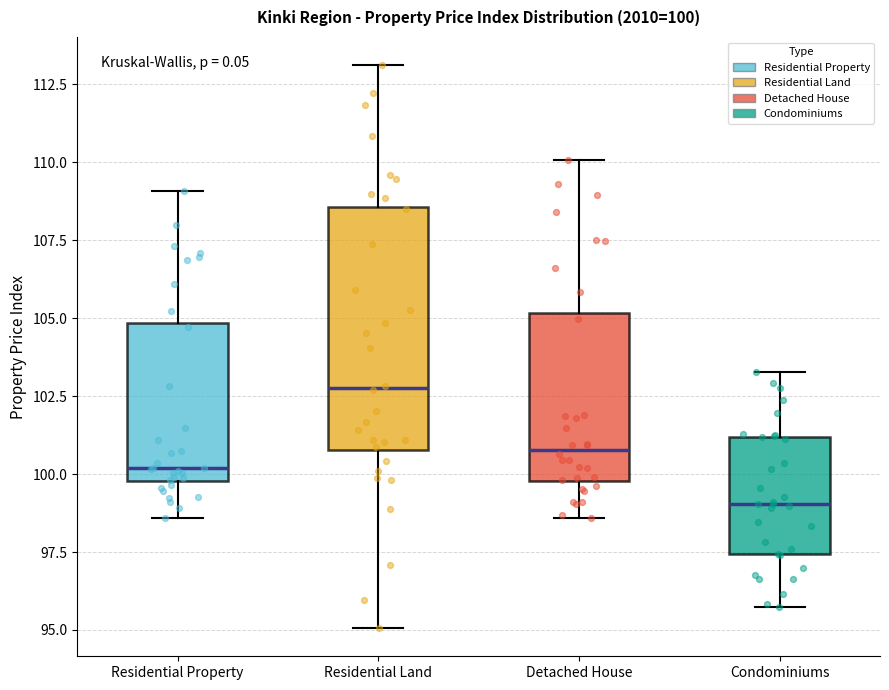

Comparing the boxes themselves (not the whiskers), which one is the tallest?

Residential Land